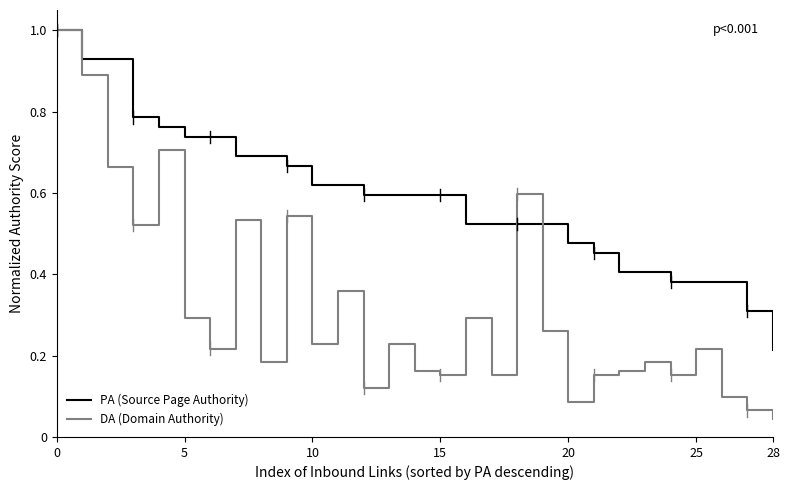

Which series has the widest spread of values?

DA (Domain Authority)